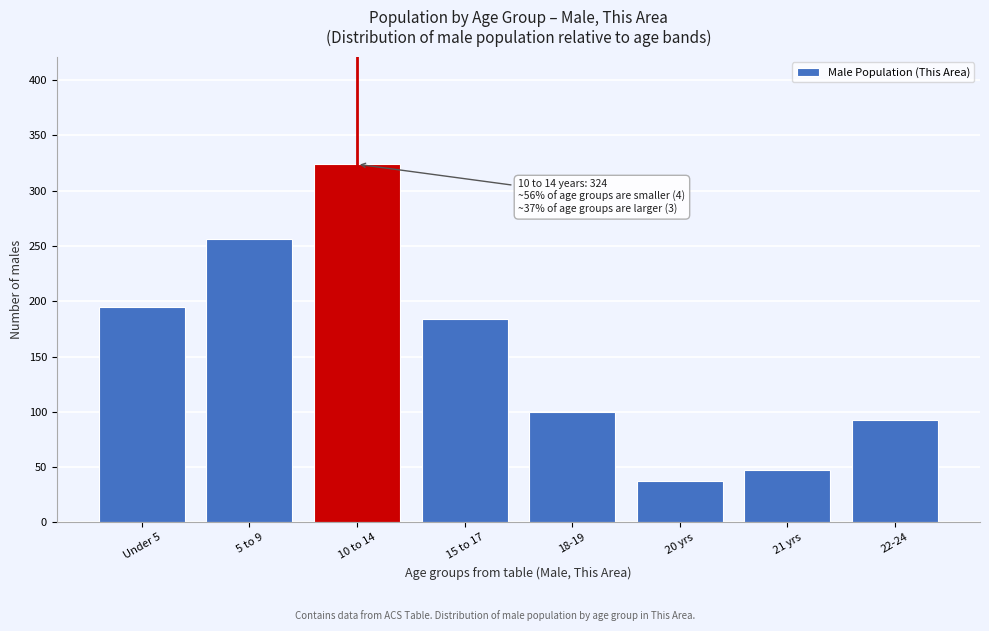

Reading left to right, extract all data points from this chart.

Under 5=195	5 to 9=256	10 to 14=324	15 to 17=184	18-19=100	20 yrs=37	21 yrs=47	22-24=93